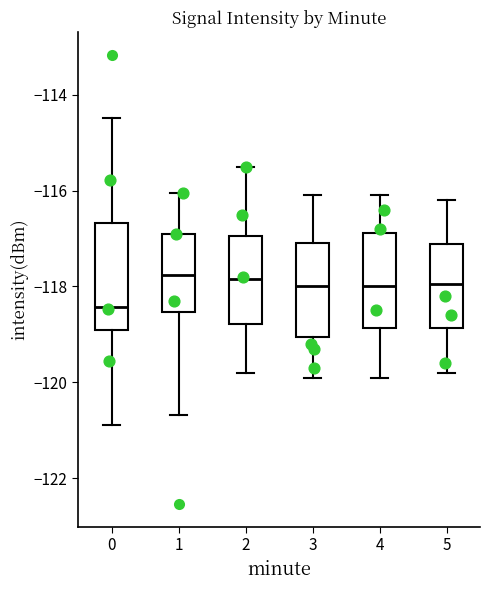

Comparing the boxes themselves (not the whiskers), which one is the tallest?

0